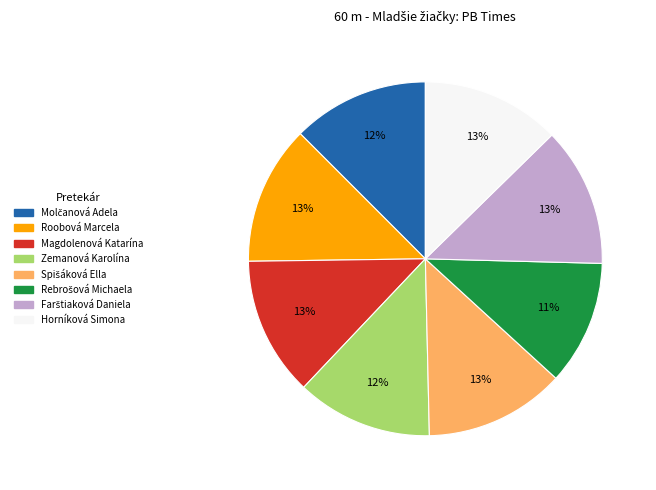

Does Magdolenová Katarína account for over 50% of the chart?

No